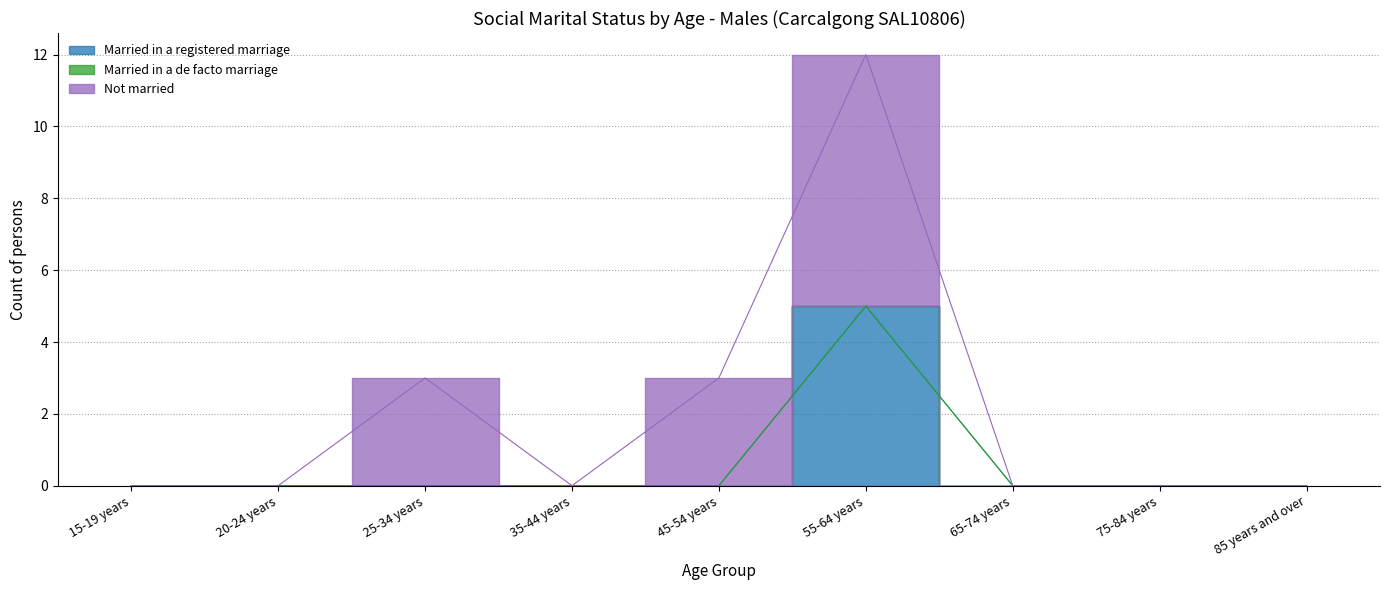

Reading right to left, extract all data points from this chart.

Married in a registered marriage: 85 years and over=0	75-84 years=0	65-74 years=0	55-64 years=5	45-54 years=0	35-44 years=0	25-34 years=0	20-24 years=0	15-19 years=0
Married in a de facto marriage: 85 years and over=0	75-84 years=0	65-74 years=0	55-64 years=0	45-54 years=0	35-44 years=0	25-34 years=0	20-24 years=0	15-19 years=0
Not married: 85 years and over=0	75-84 years=0	65-74 years=0	55-64 years=7	45-54 years=3	35-44 years=0	25-34 years=3	20-24 years=0	15-19 years=0